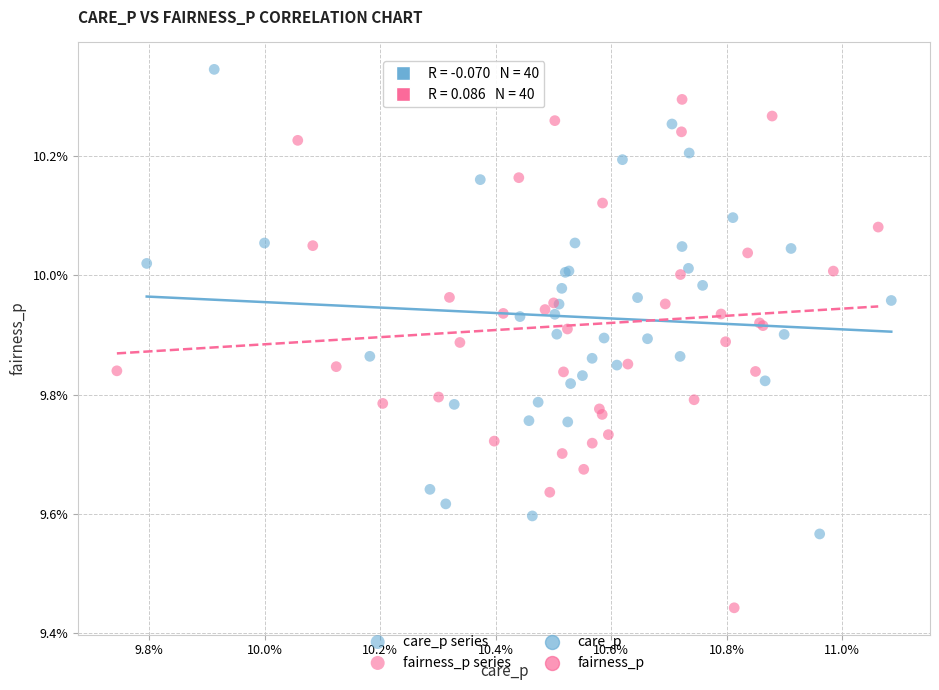

Which series has the largest Y range (max minus min)?

fairness_p series